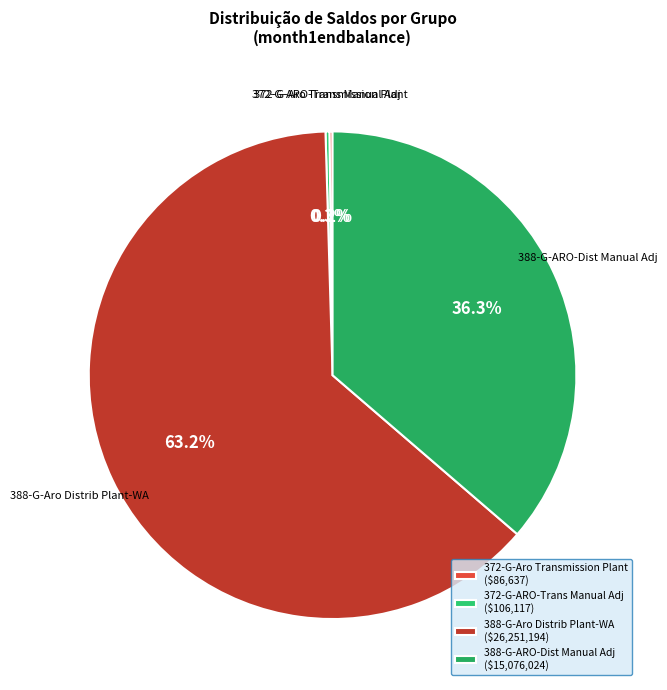

Do 388-G-ARO-Dist Manual Adj and 388-G-Aro Distrib Plant-WA together represent more than half of the pie?

Yes